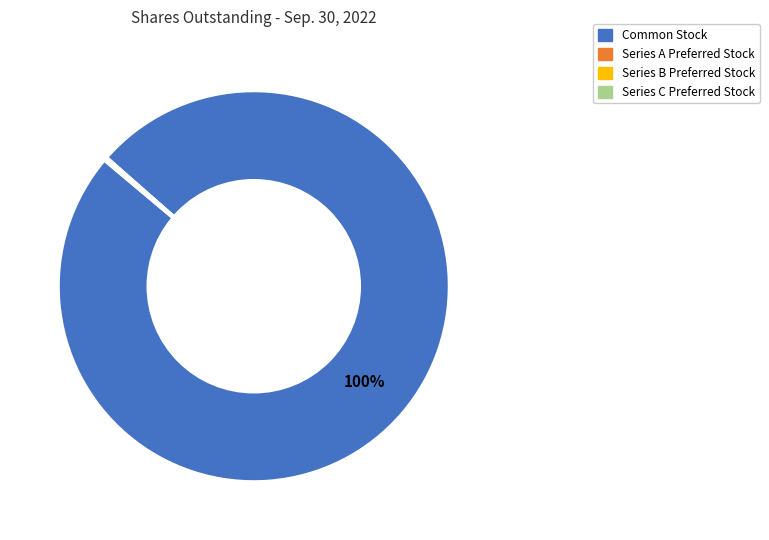

Is it true that Common Stock is 94% of the pie?

False